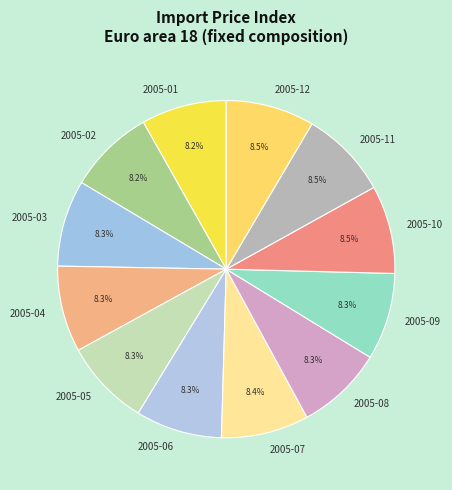

To the nearest percent, what is the average slice percentage?

8%